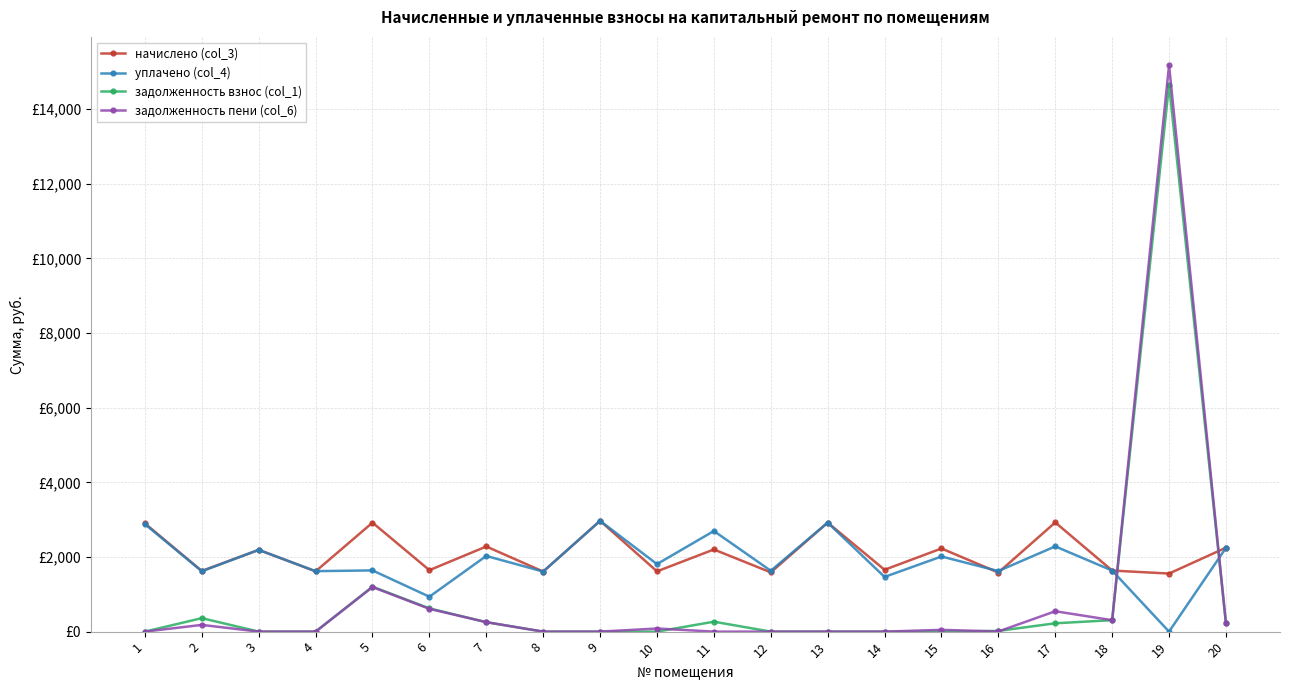

What are all the series names shown in the legend?

начислено (col_3), уплачено (col_4), задолженность взнос (col_1), задолженность пени (col_6)